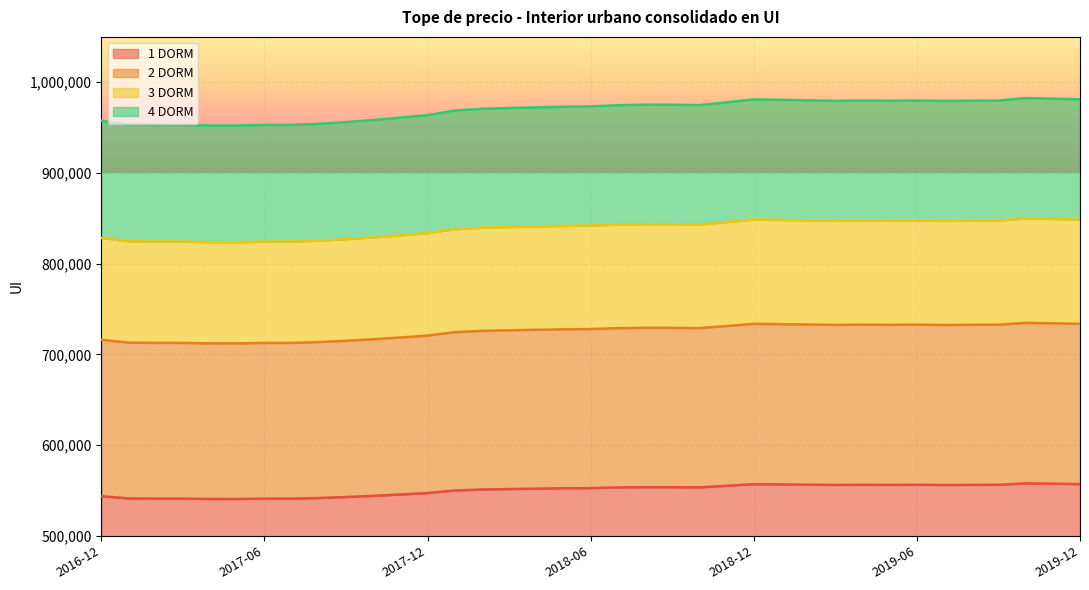

What position from the left is 2019-12?

37